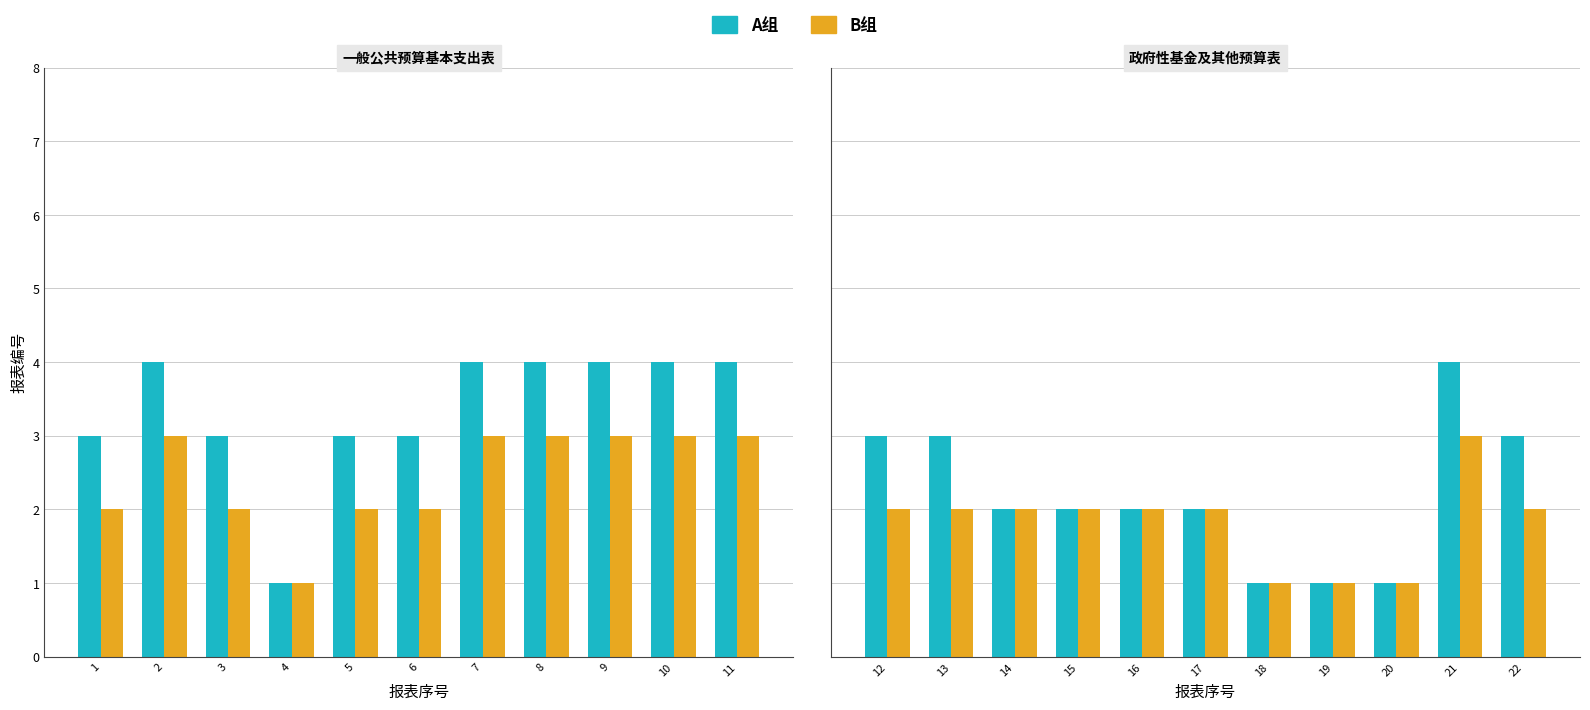

Which series changed the most between 18 and 19?

GROUP_A